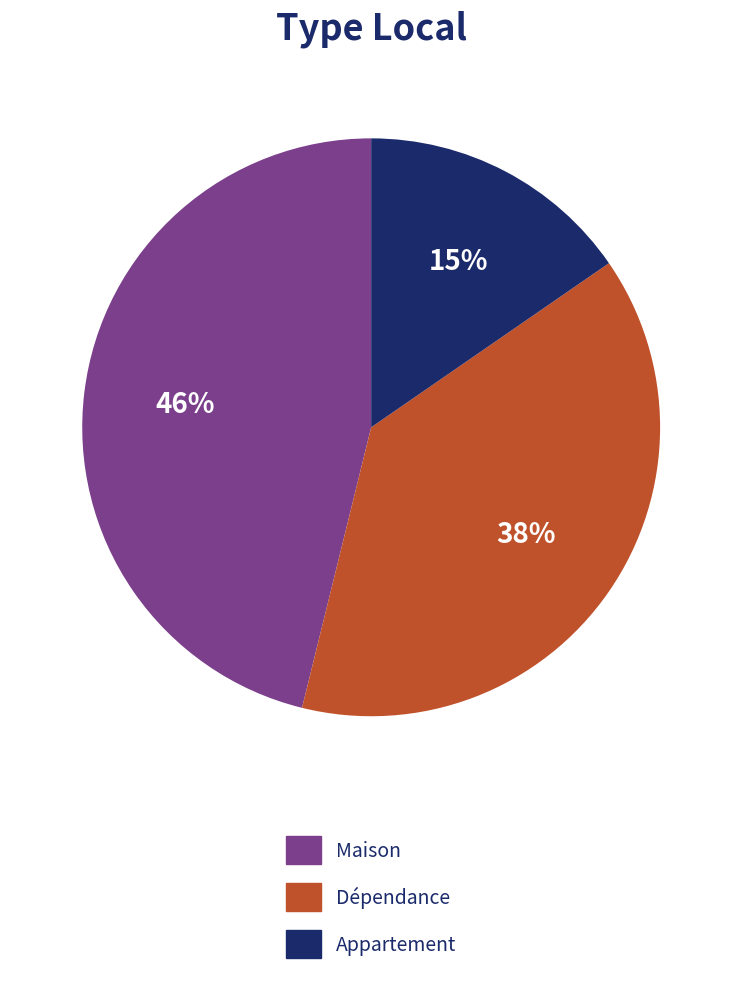

Count the number of slices in the pie.

3